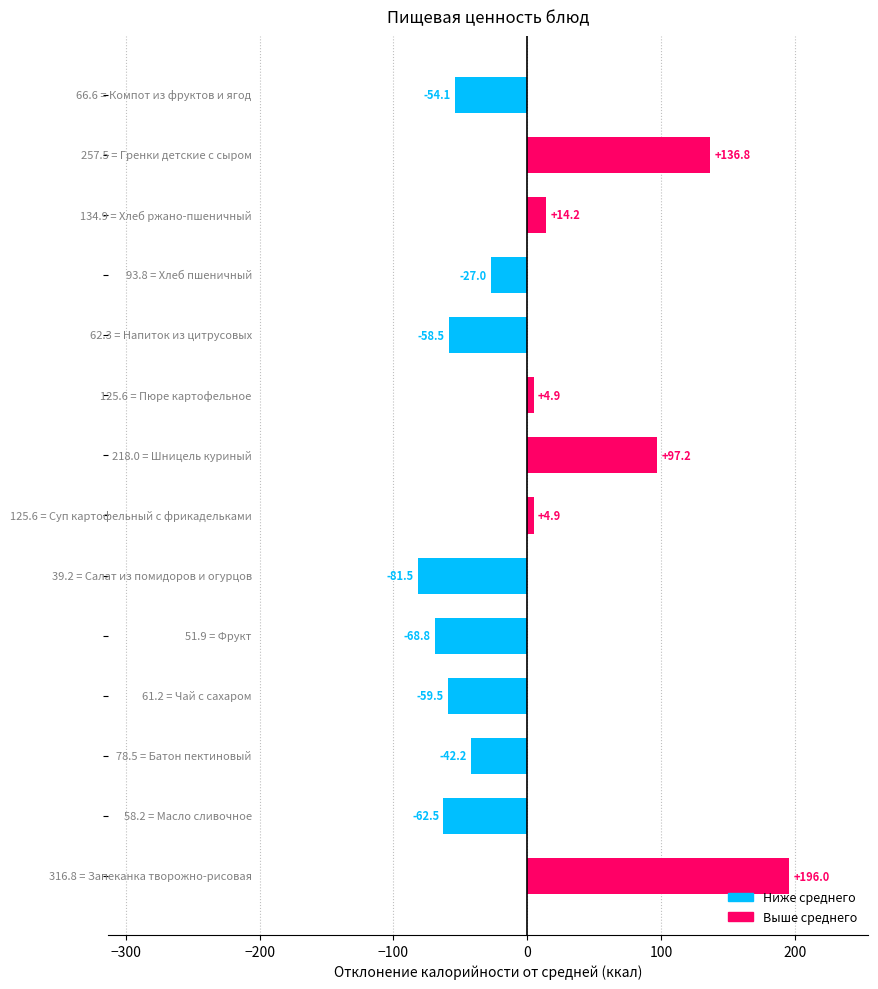

What is the difference between the maximum and minimum values?

277.5